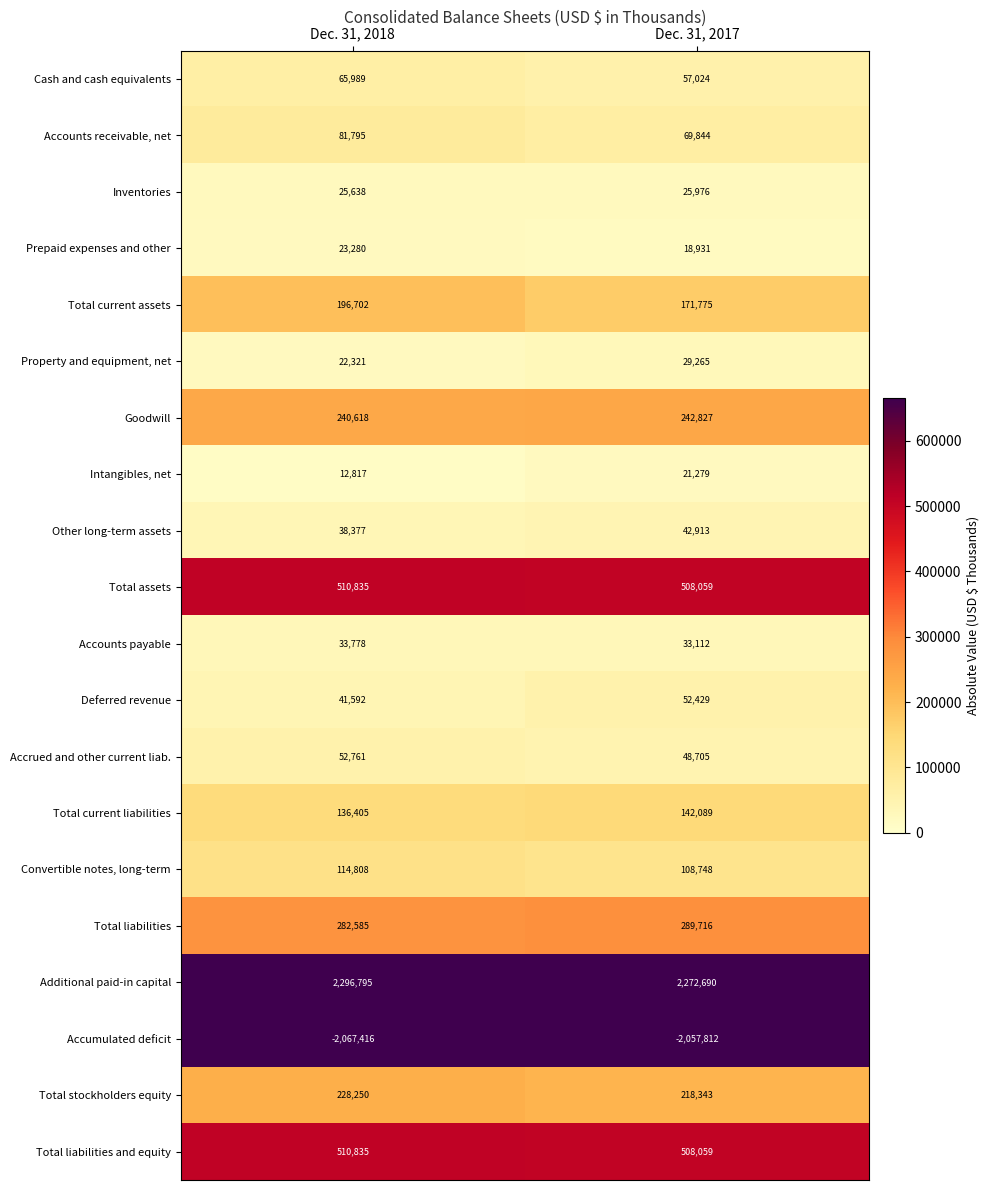

What is the maximum value shown in the chart?

2296795